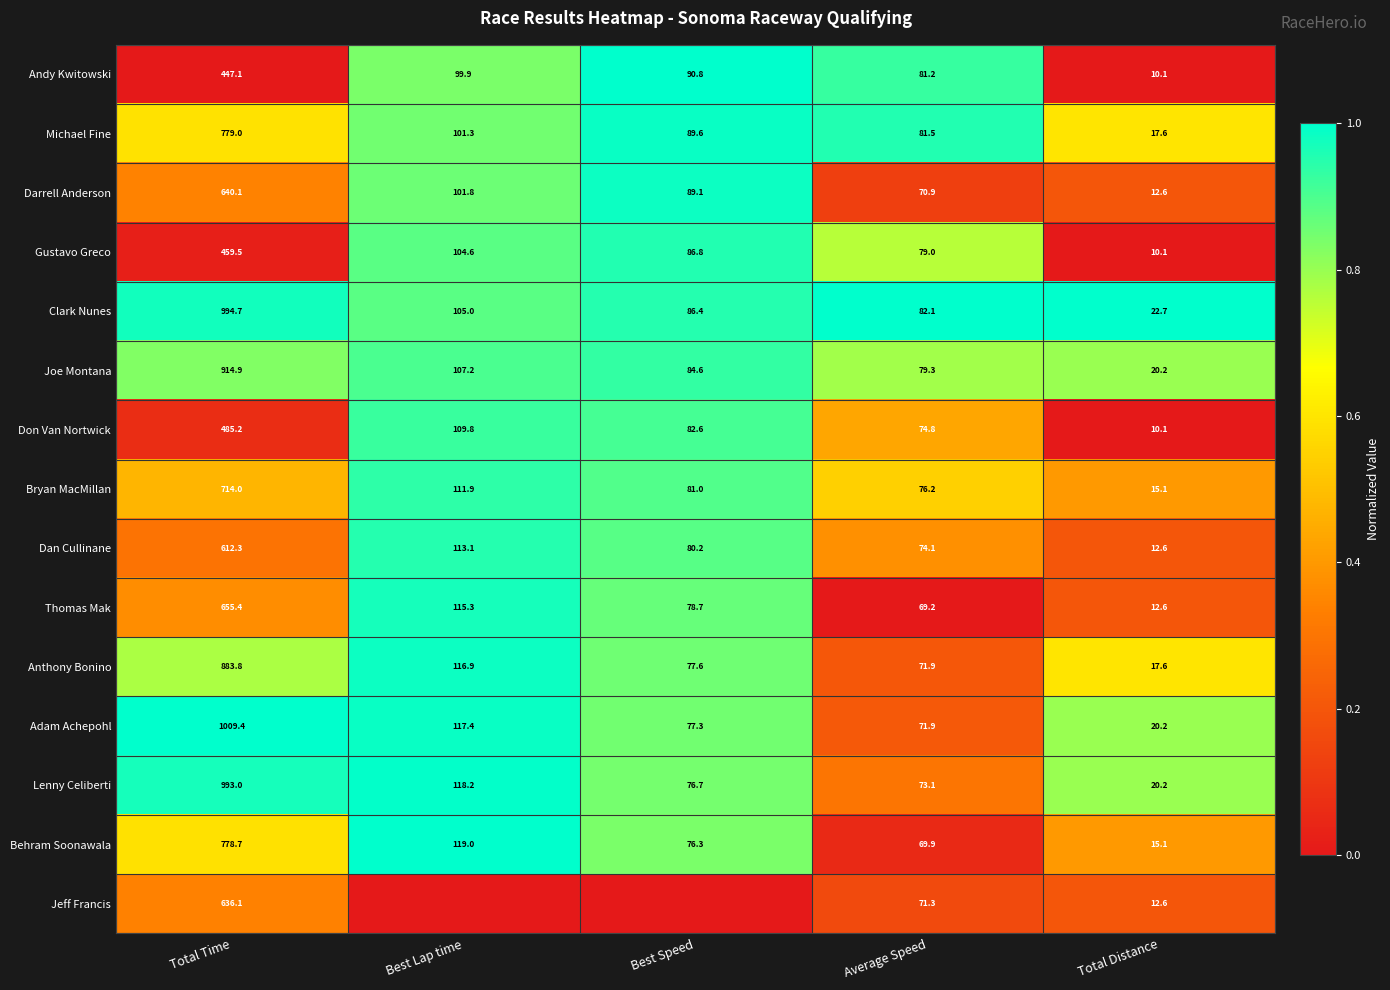

Rank the series at Total Time from highest to lowest value.

Adam Achepohl, Clark Nunes, Lenny Celiberti, Joe Montana, Anthony Bonino, Michael Fine, Behram Soonawala, Bryan MacMillan, Thomas Mak, Darrell Anderson, Jeff Francis, Dan Cullinane, Don Van Nortwick, Gustavo Greco, Andy Kwitowski